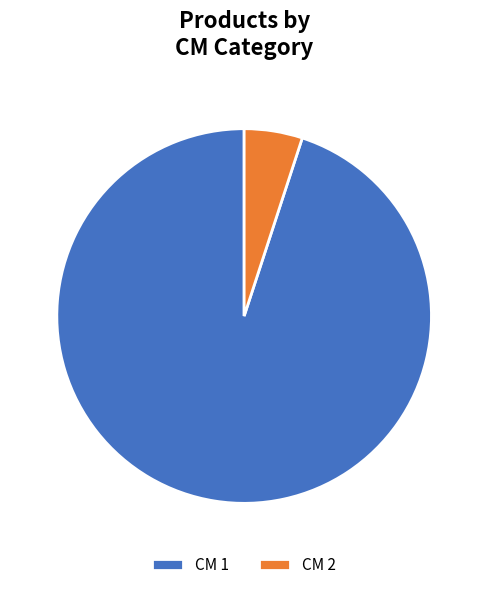

Which has a higher value, CM 1 or CM 2?

CM 1